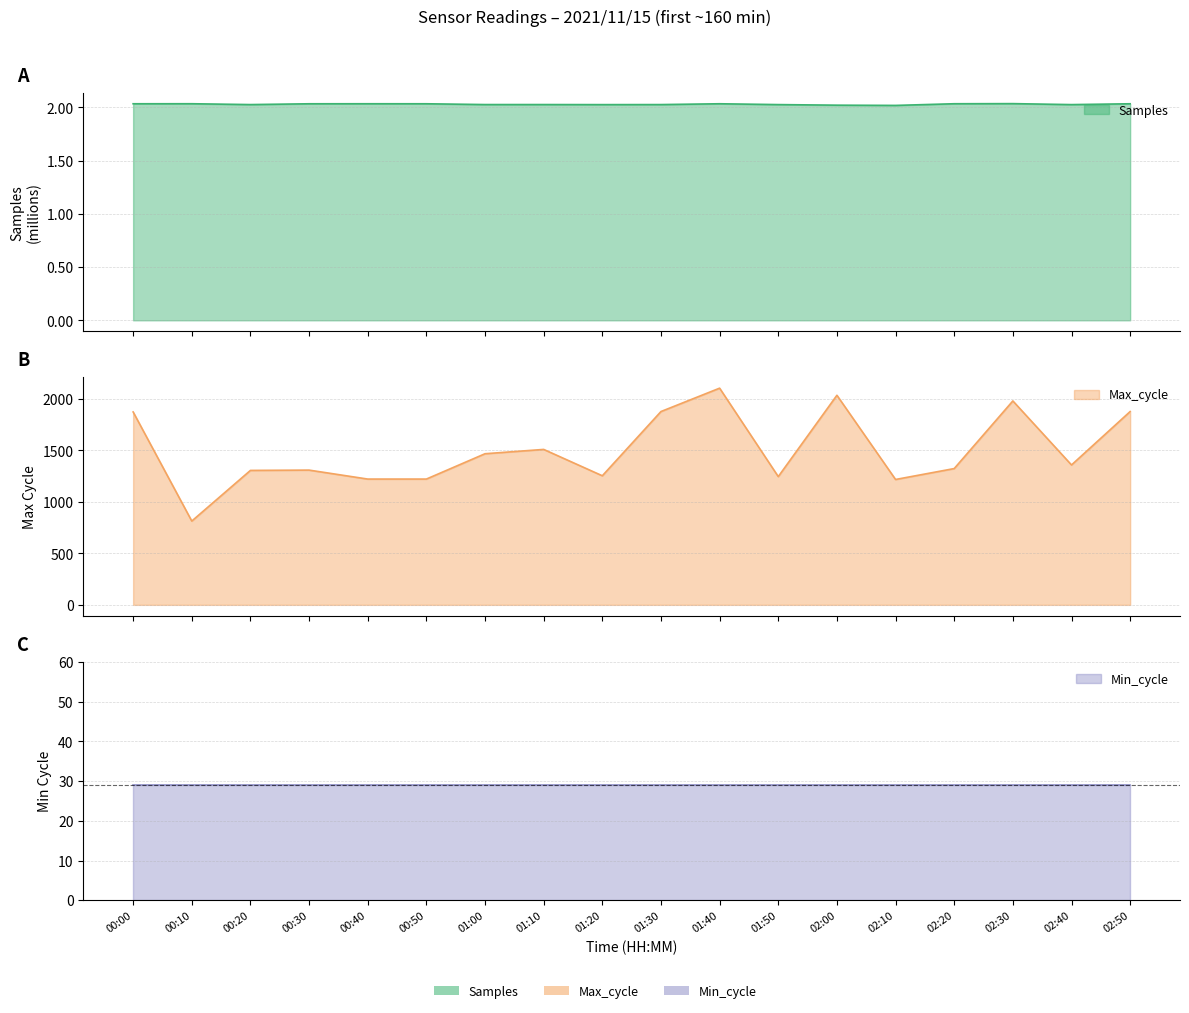

What is the minimum value shown in the chart?

2.0